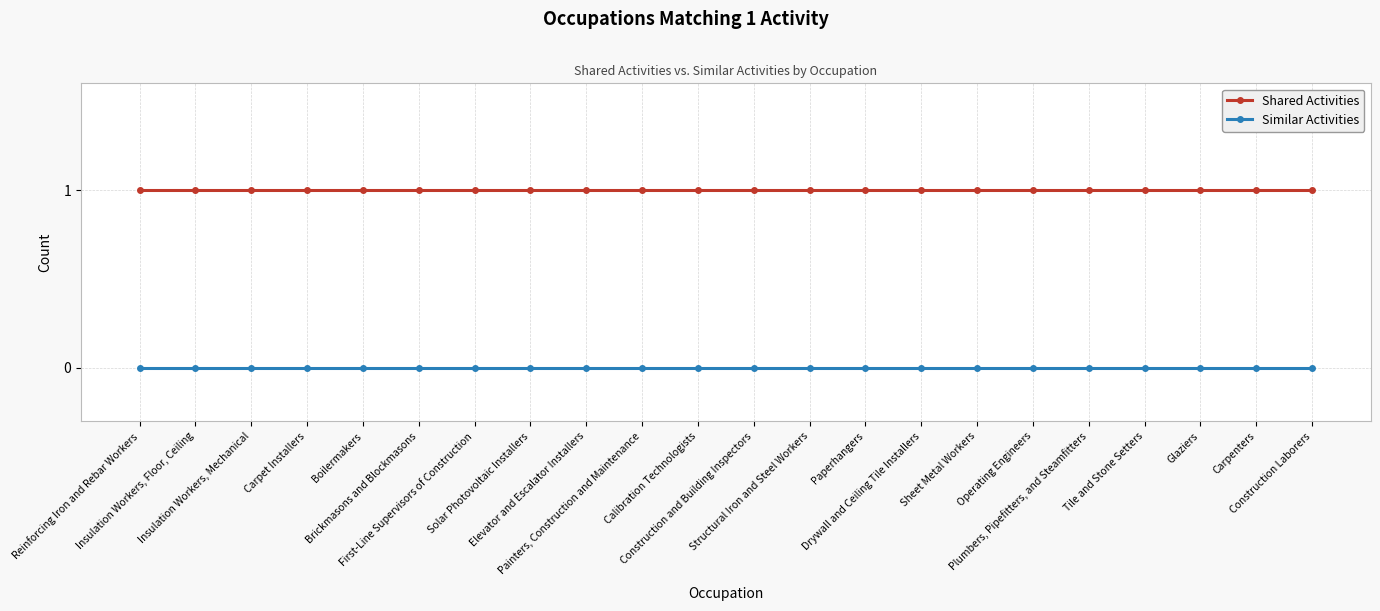

How many lines are shown in the chart?

2